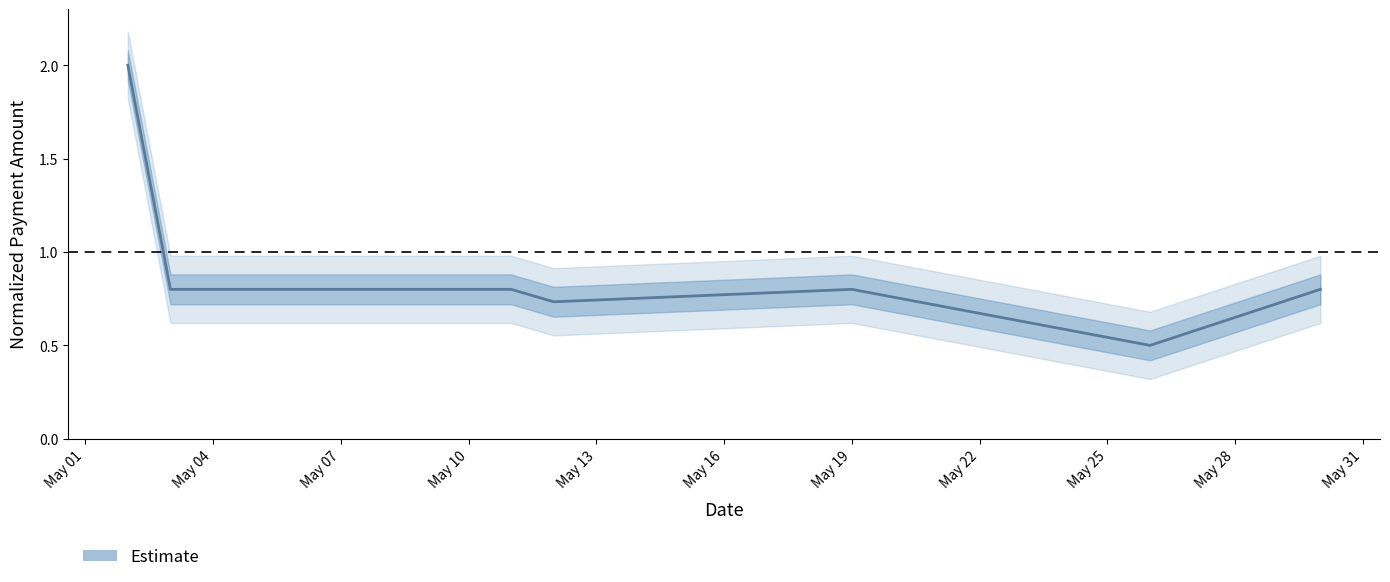

What is the highest value of the Estimate series?

2.0